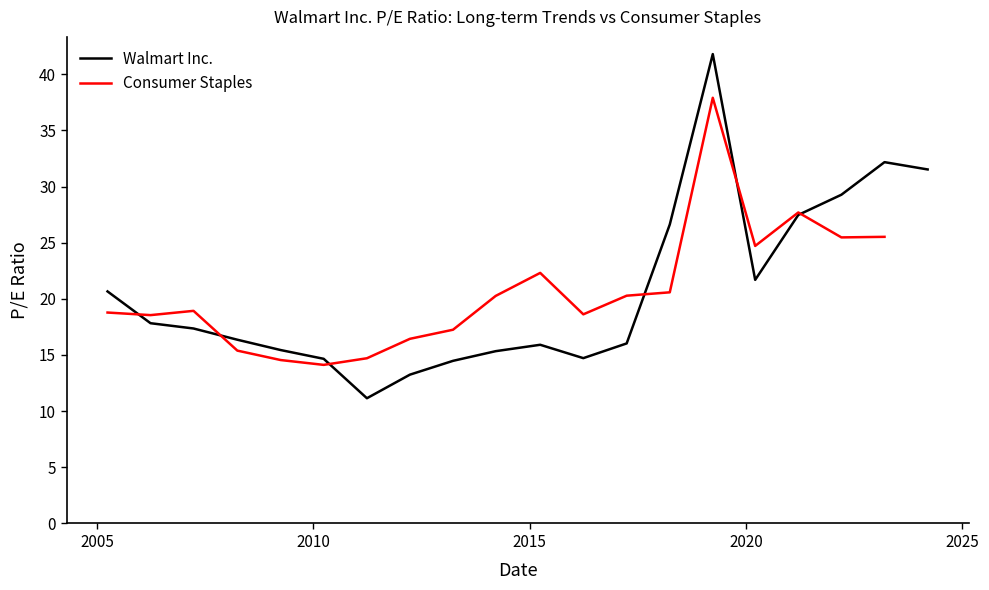

What is the difference between the values at 2018-03-30 and 2017-03-31?

10.6